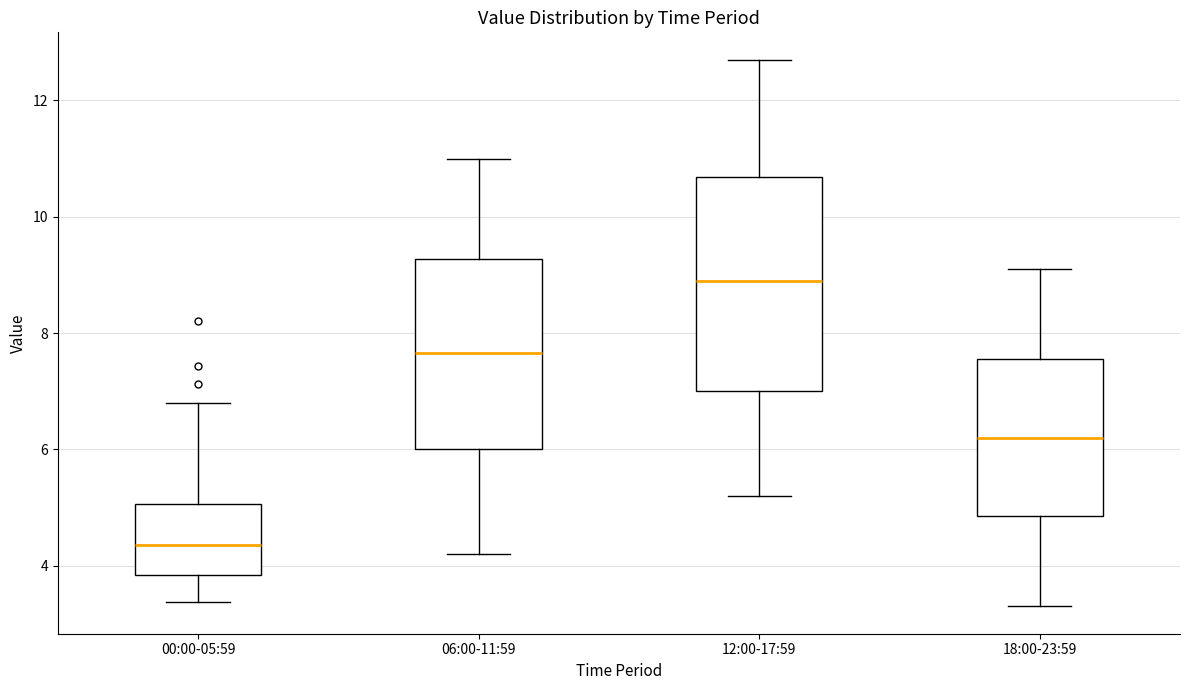

Which box's median line is the lowest?

00:00-05:59